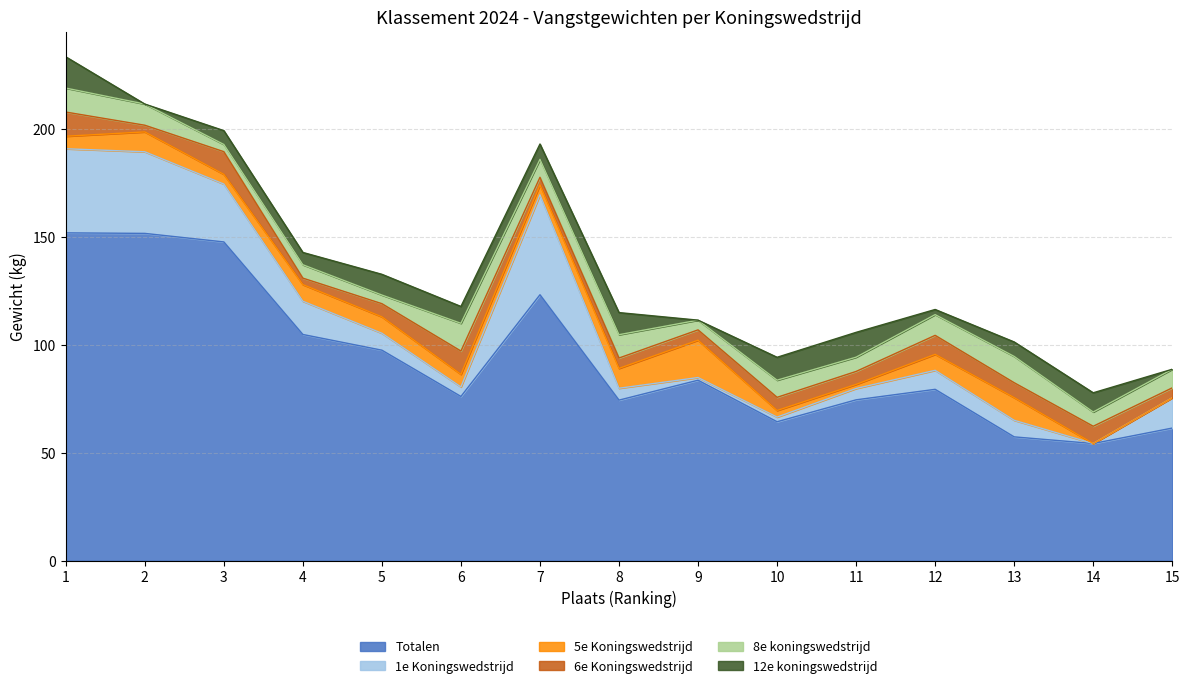

Which category has the highest value in the 1e Koningswedstrijd series?

7